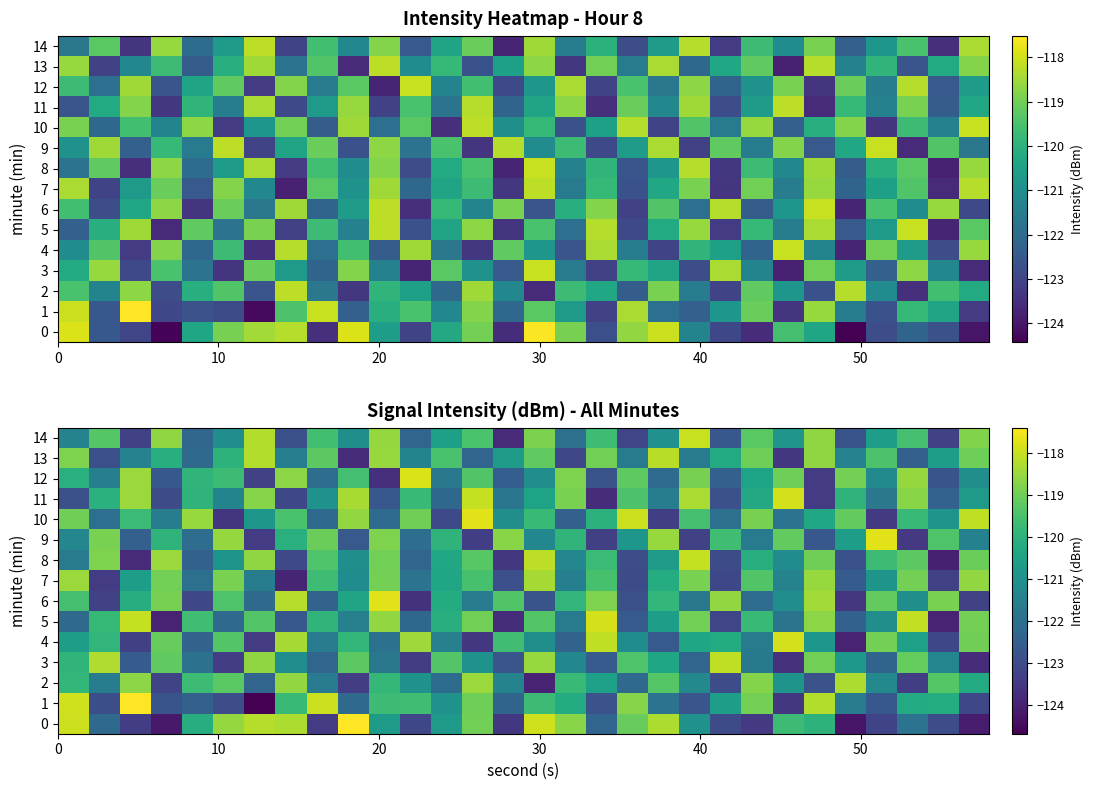

Rank the series by their maximum value, from lowest to highest.

row_7, row_2, row_13, row_3, row_8, row_14, row_11, row_4, row_5, row_12, row_6, row_9, row_10, row_0, row_1